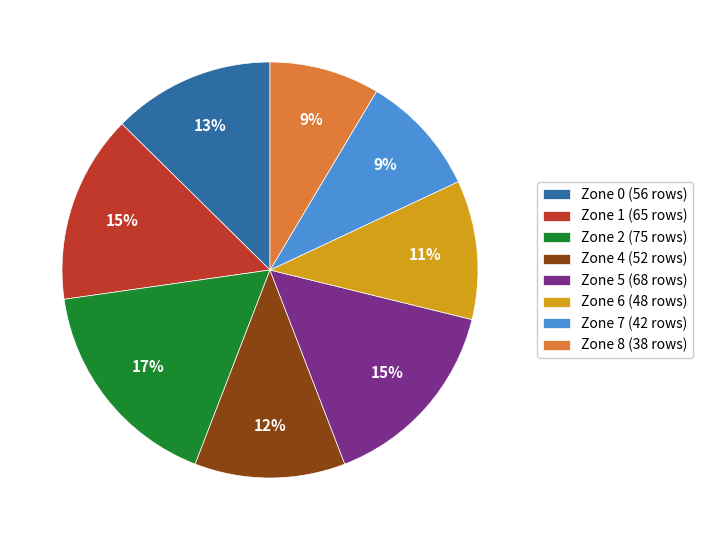

How many slices are in this pie chart?

8